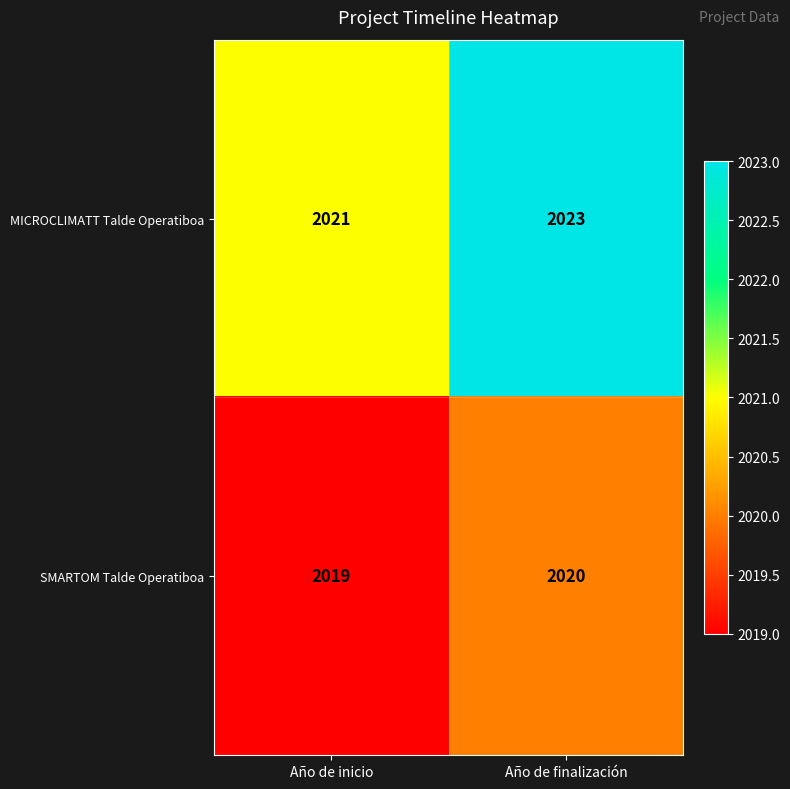

Reading right to left, extract all data points from this chart.

MICROCLIMATT Talde Operatiboa: 2023	2021
SMARTOM Talde Operatiboa: 2020	2019